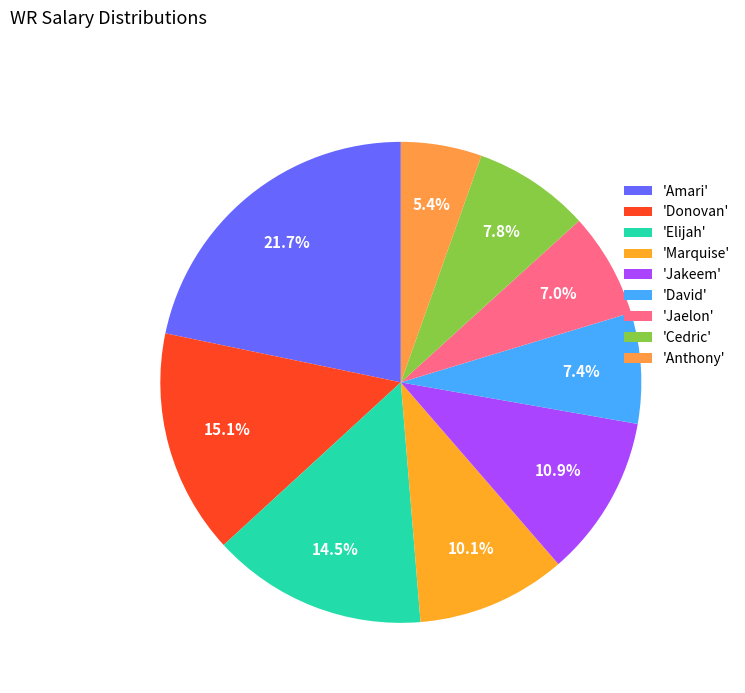

How many segments does this pie chart have?

9